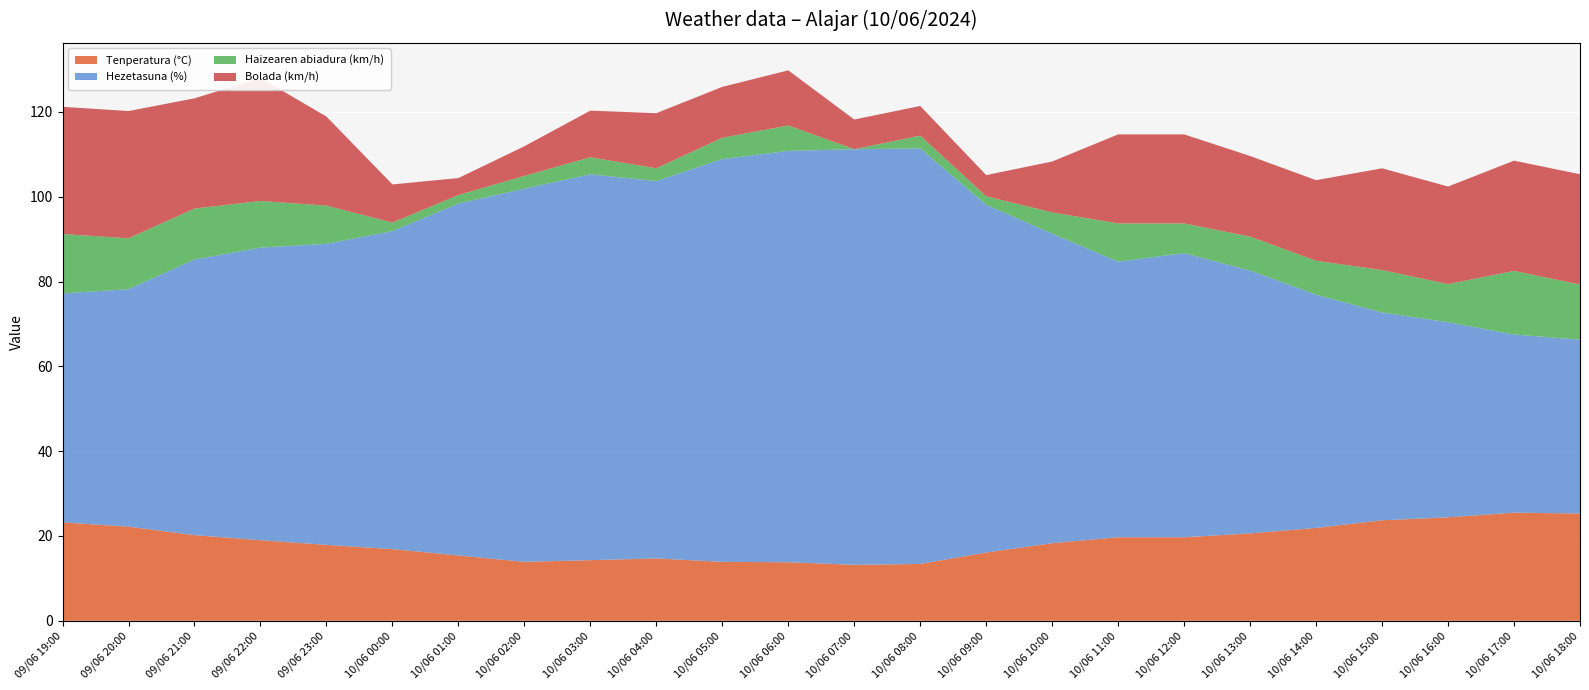

Reading right to left, list all the values displayed in this chart.

Tenperatura (°C): 10/06 18:00=25.3	10/06 17:00=25.5	10/06 16:00=24.4	10/06 15:00=23.7	10/06 14:00=21.9	10/06 13:00=20.6	10/06 12:00=19.7	10/06 11:00=19.7	10/06 10:00=18.3	10/06 09:00=16.1	10/06 08:00=13.4	10/06 07:00=13.2	10/06 06:00=13.8	10/06 05:00=13.9	10/06 04:00=14.7	10/06 03:00=14.3	10/06 02:00=13.9	10/06 01:00=15.4	10/06 00:00=16.9	09/06 23:00=17.9	09/06 22:00=19.0	09/06 21:00=20.2	09/06 20:00=22.2	09/06 19:00=23.2
Hezetasuna (%): 10/06 18:00=41.0	10/06 17:00=42.0	10/06 16:00=46.0	10/06 15:00=49.0	10/06 14:00=55.0	10/06 13:00=62.0	10/06 12:00=67.0	10/06 11:00=65.0	10/06 10:00=73.0	10/06 09:00=82.0	10/06 08:00=98.0	10/06 07:00=98.0	10/06 06:00=97.0	10/06 05:00=95.0	10/06 04:00=89.0	10/06 03:00=91.0	10/06 02:00=88.0	10/06 01:00=83.0	10/06 00:00=75.0	09/06 23:00=71.0	09/06 22:00=69.0	09/06 21:00=65.0	09/06 20:00=56.0	09/06 19:00=54.0
Haizearen abiadura (km/h): 10/06 18:00=13.0	10/06 17:00=15.0	10/06 16:00=9.0	10/06 15:00=10.0	10/06 14:00=8.0	10/06 13:00=8.0	10/06 12:00=7.0	10/06 11:00=9.0	10/06 10:00=5.0	10/06 09:00=2.0	10/06 08:00=3.0	10/06 07:00=0.0	10/06 06:00=6.0	10/06 05:00=5.0	10/06 04:00=3.0	10/06 03:00=4.0	10/06 02:00=3.0	10/06 01:00=2.0	10/06 00:00=2.0	09/06 23:00=9.0	09/06 22:00=11.0	09/06 21:00=12.0	09/06 20:00=12.0	09/06 19:00=14.0
Bolada (km/h): 10/06 18:00=26.0	10/06 17:00=26.0	10/06 16:00=23.0	10/06 15:00=24.0	10/06 14:00=19.0	10/06 13:00=19.0	10/06 12:00=21.0	10/06 11:00=21.0	10/06 10:00=12.0	10/06 09:00=5.0	10/06 08:00=7.0	10/06 07:00=7.0	10/06 06:00=13.0	10/06 05:00=12.0	10/06 04:00=13.0	10/06 03:00=11.0	10/06 02:00=7.0	10/06 01:00=4.0	10/06 00:00=9.0	09/06 23:00=21.0	09/06 22:00=29.0	09/06 21:00=26.0	09/06 20:00=30.0	09/06 19:00=30.0